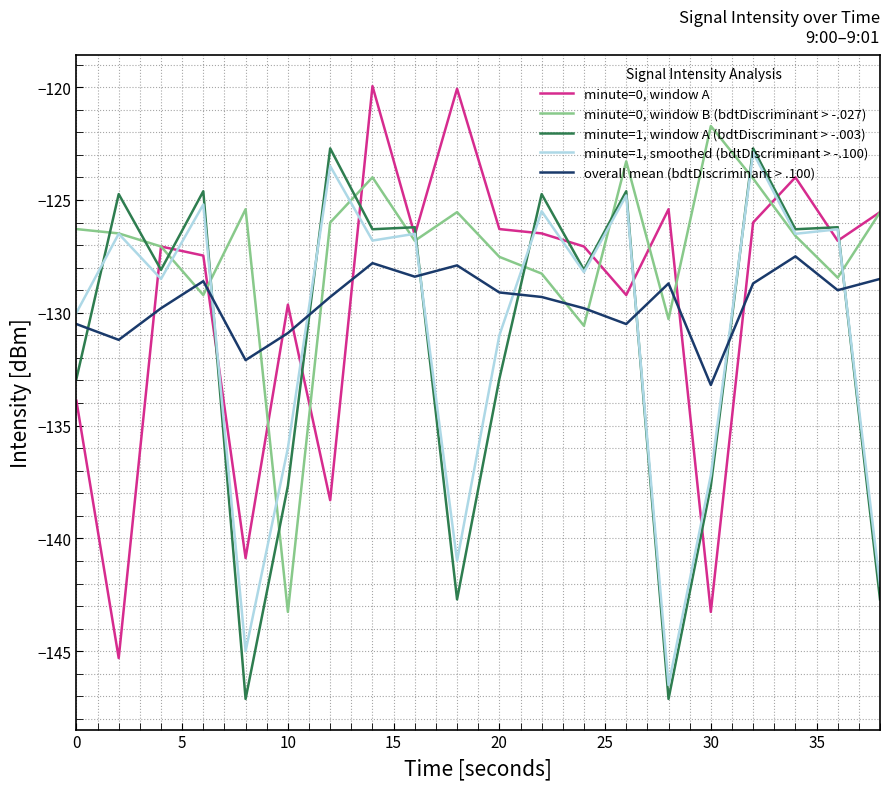

In overall mean (bdtDiscriminant > .100), how many points are lower than both neighbors (excluding endpoints)?

6